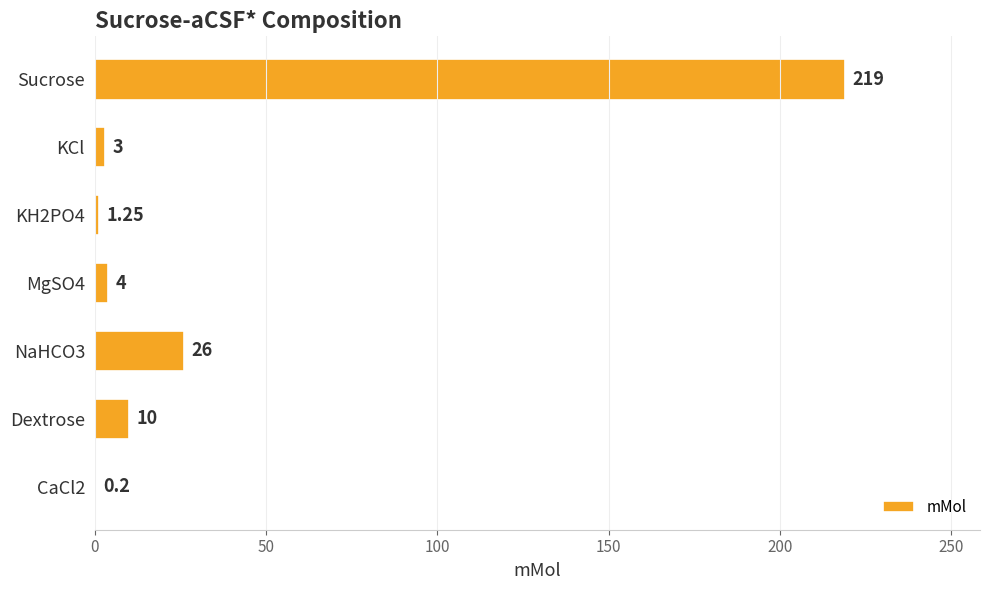

Which label corresponds to the largest value in the chart?

Sucrose